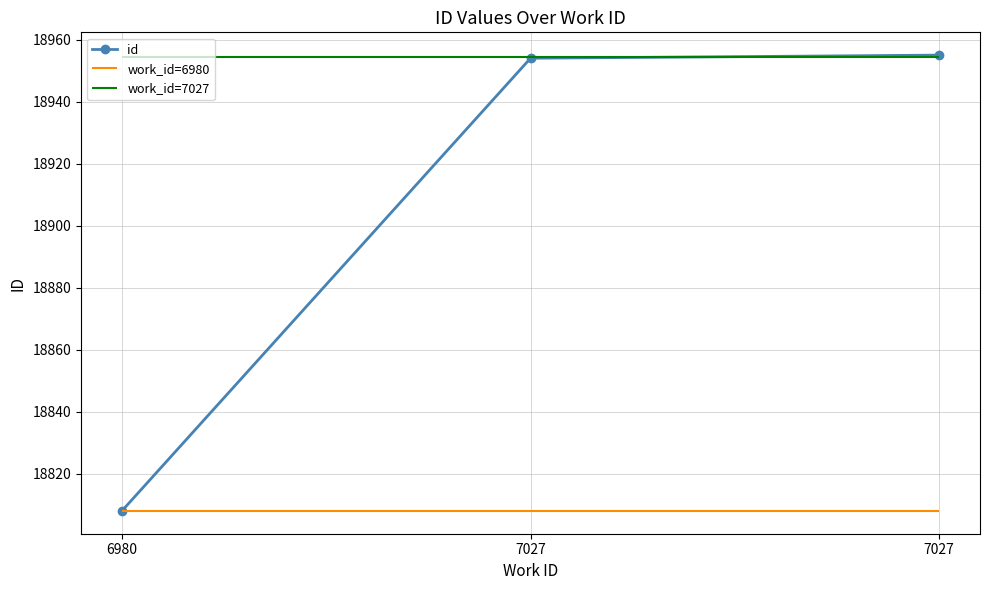

What is the sum of the values at 7027 and 7027?

37909